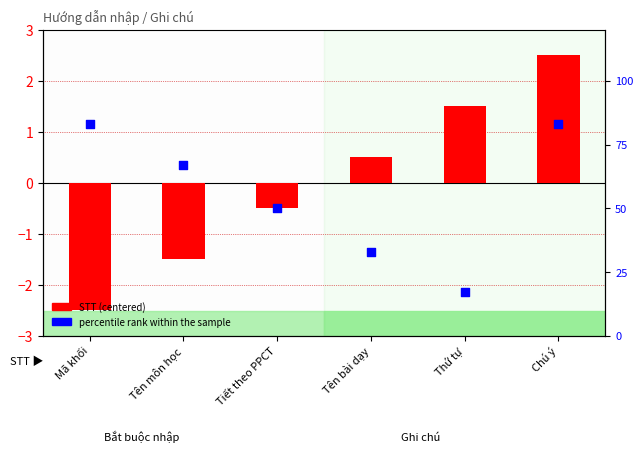

Which series has the widest spread of Y values?

percentile rank within the sample